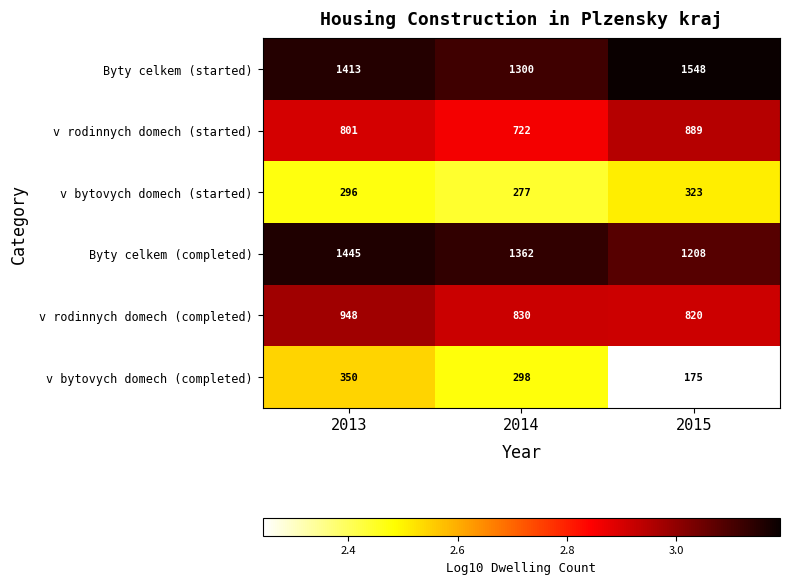

Which category has the lowest value in the v rodinnych domech (started) series?

2014